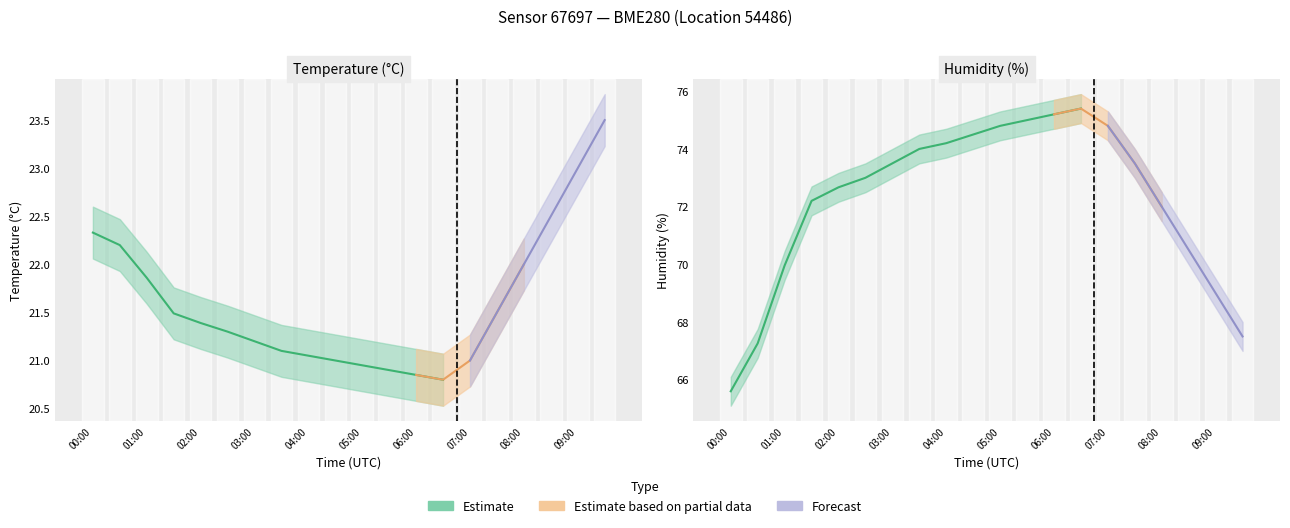

What is the approximate value of temperature_upper at 04:00?

21.3